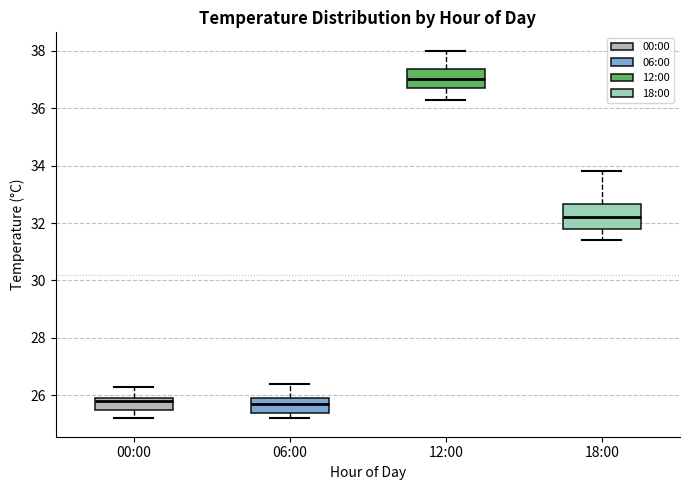

Reading left to right, read every box against the y-axis: the position of its median line, the range the box covers, and the ends of its whiskers. The values are not printed on the chart, so give them approximately, as read against the axis.

00:00: median 25.8, box 25.6 to 26.0, whiskers 25.2 to 26.4
06:00: median 25.8, box 25.4 to 26.0, whiskers 25.2 to 26.4
12:00: median 37.0, box 36.8 to 37.4, whiskers 36.4 to 38.0
18:00: median 32.2, box 31.8 to 32.6, whiskers 31.4 to 33.8